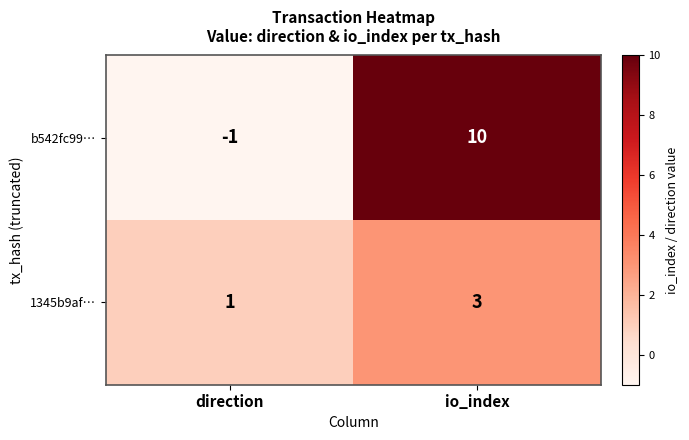

What is the sum of all 1345b9af… values?

4